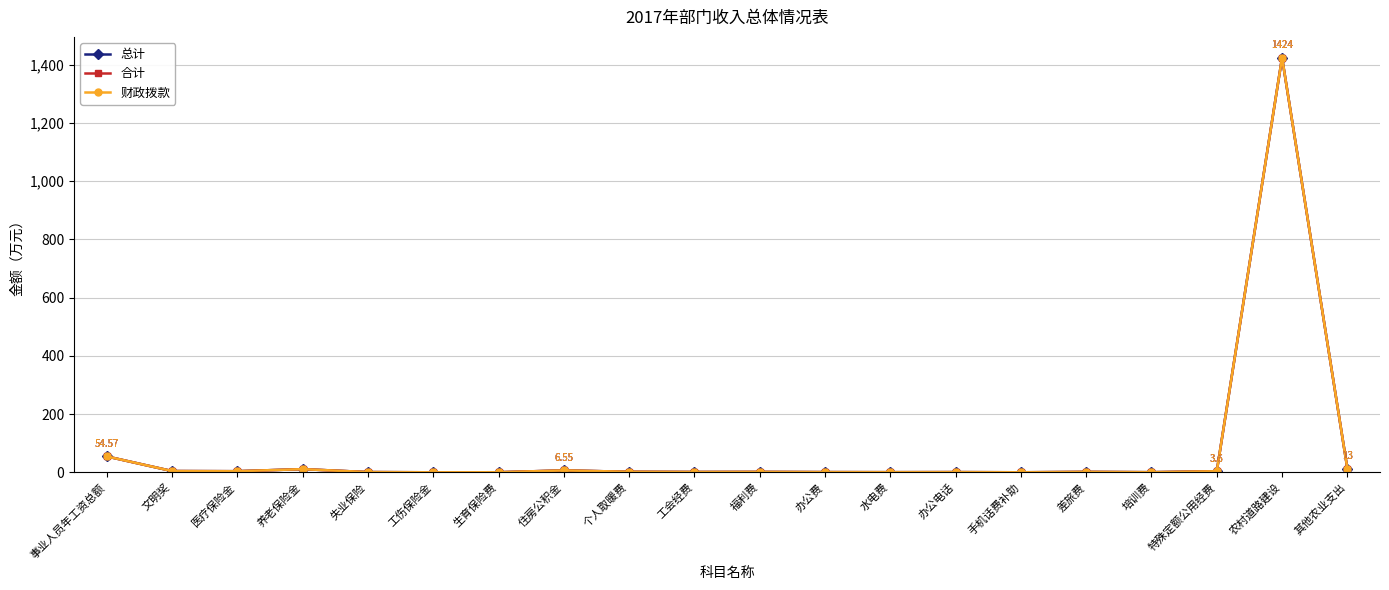

Does the chart display data point markers on the line(s)?

Yes